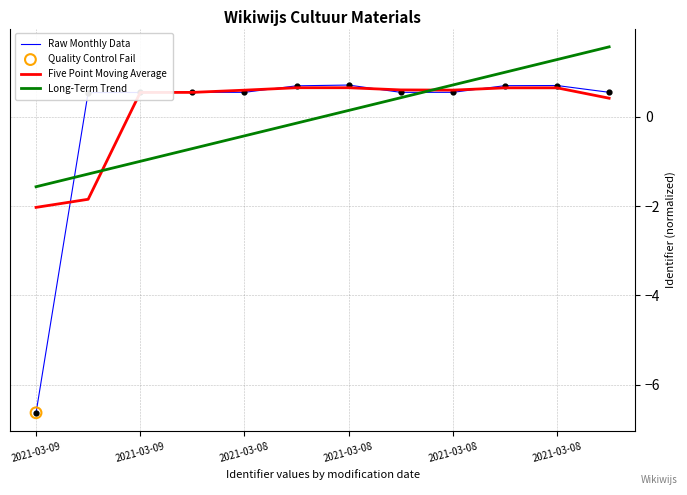

At how many categories does at least one series exceed -2?

12